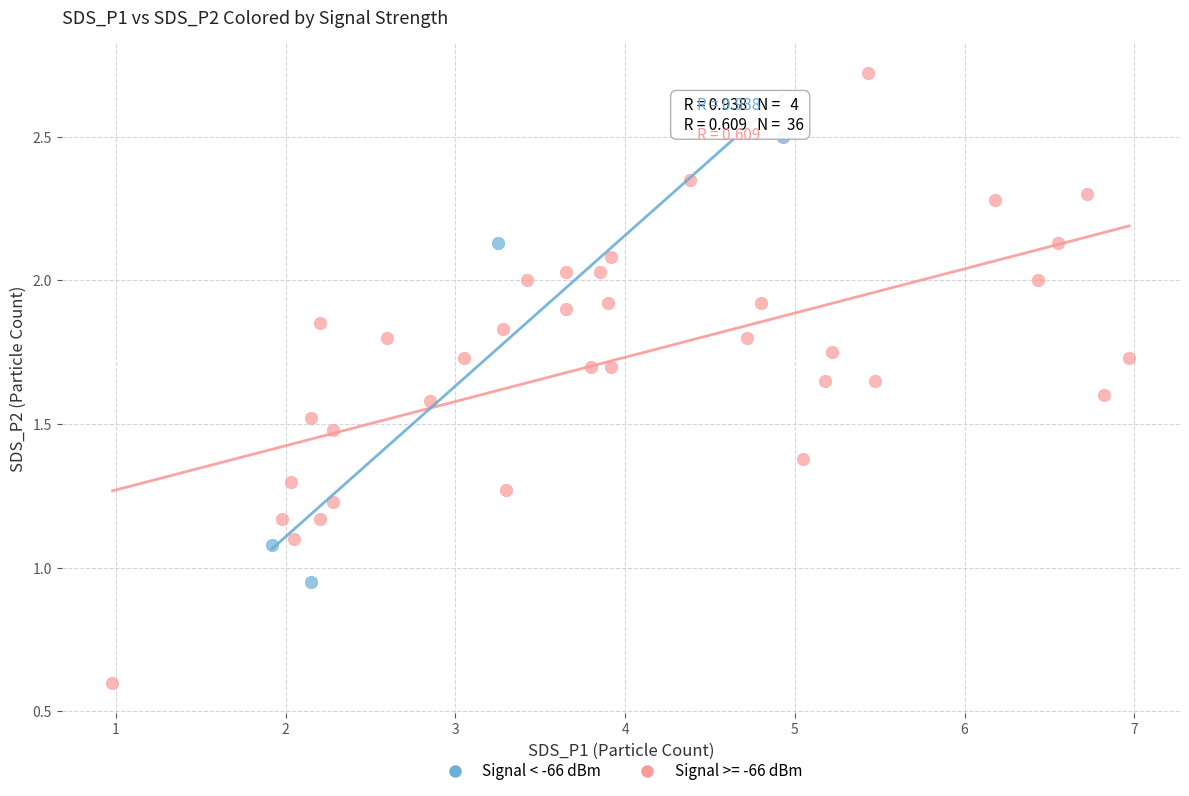

Which series contains the lowest Y value?

Signal >= -66 dBm